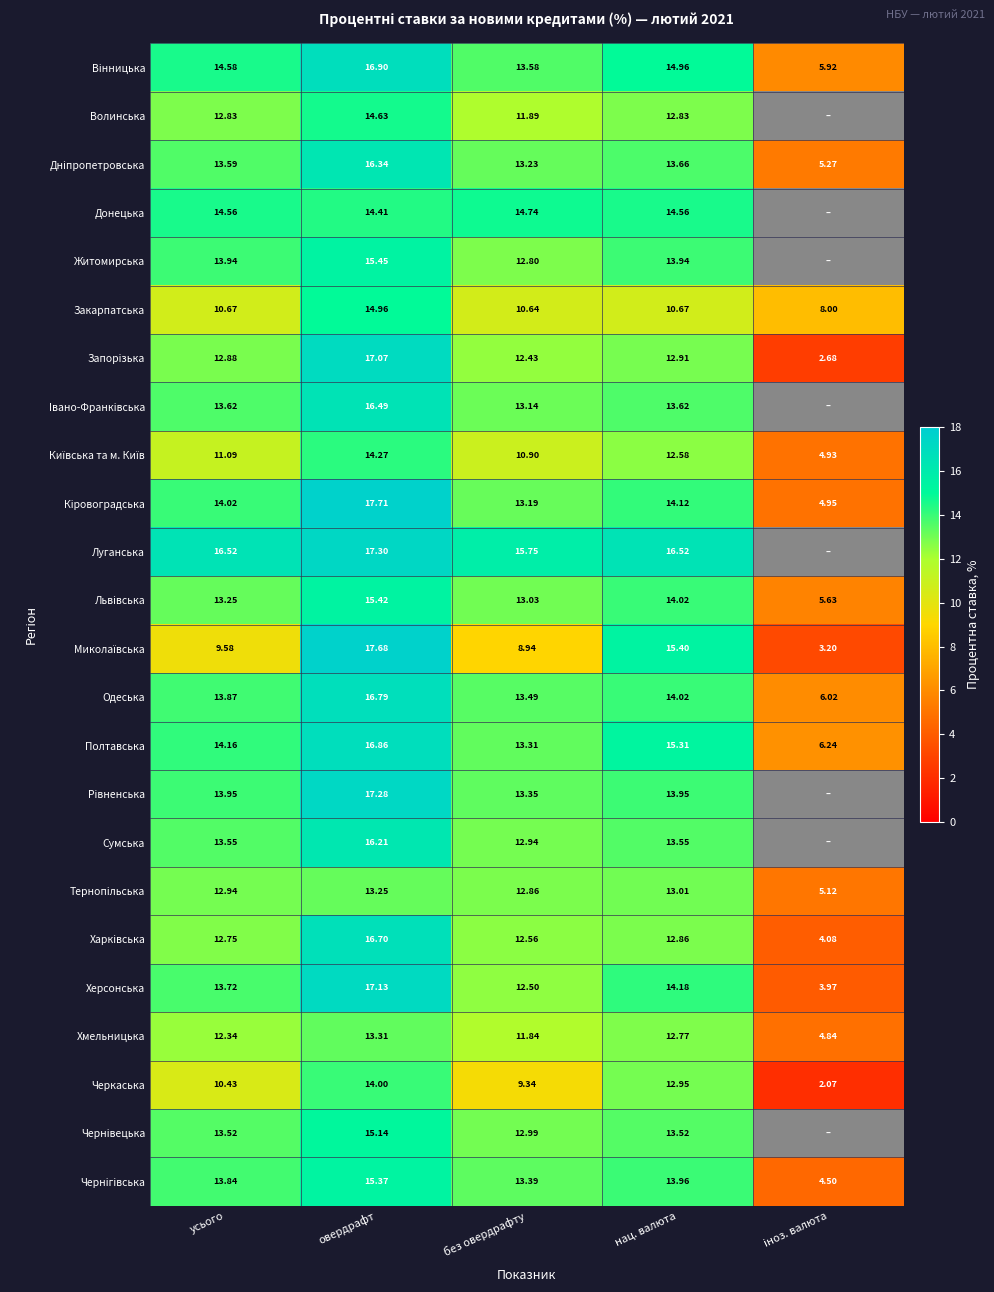

What is the highest value of the Львiвська series?

15.4